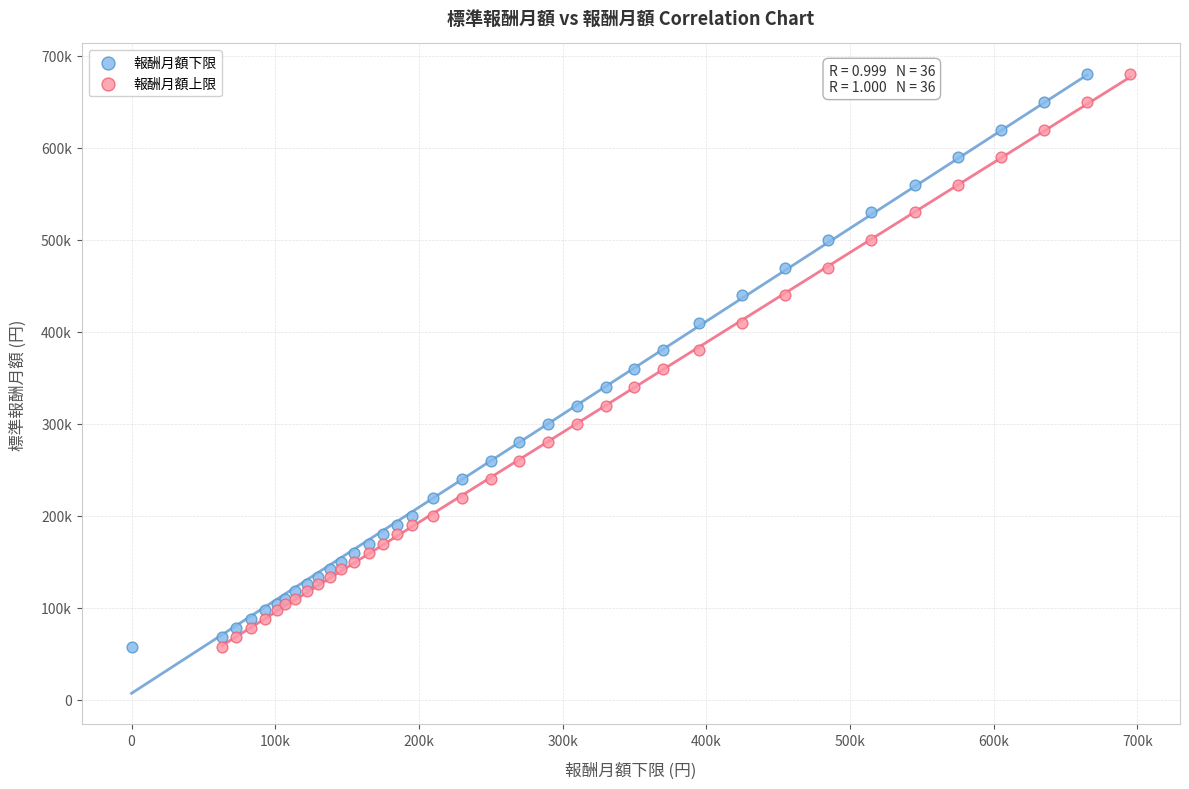

What are all the series names shown in the legend?

報酬月額下限, 報酬月額上限